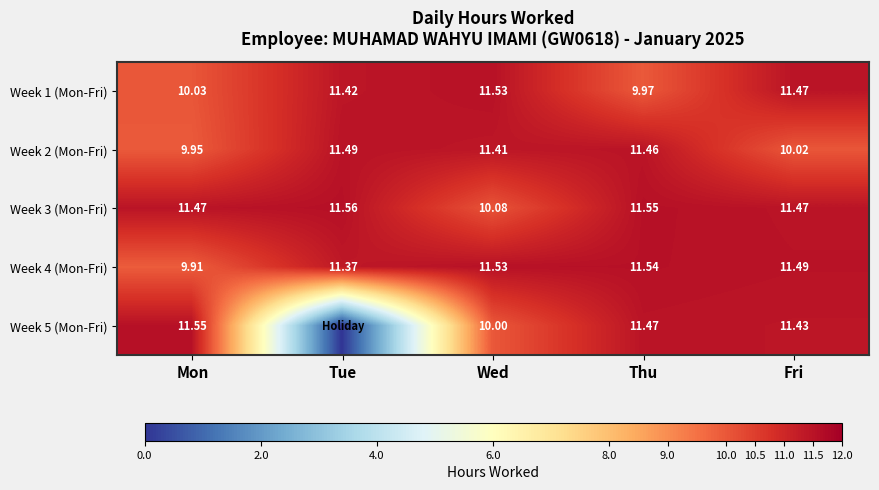

Where does the Week 4 (Mon-Fri) series first go above 11?

Tue